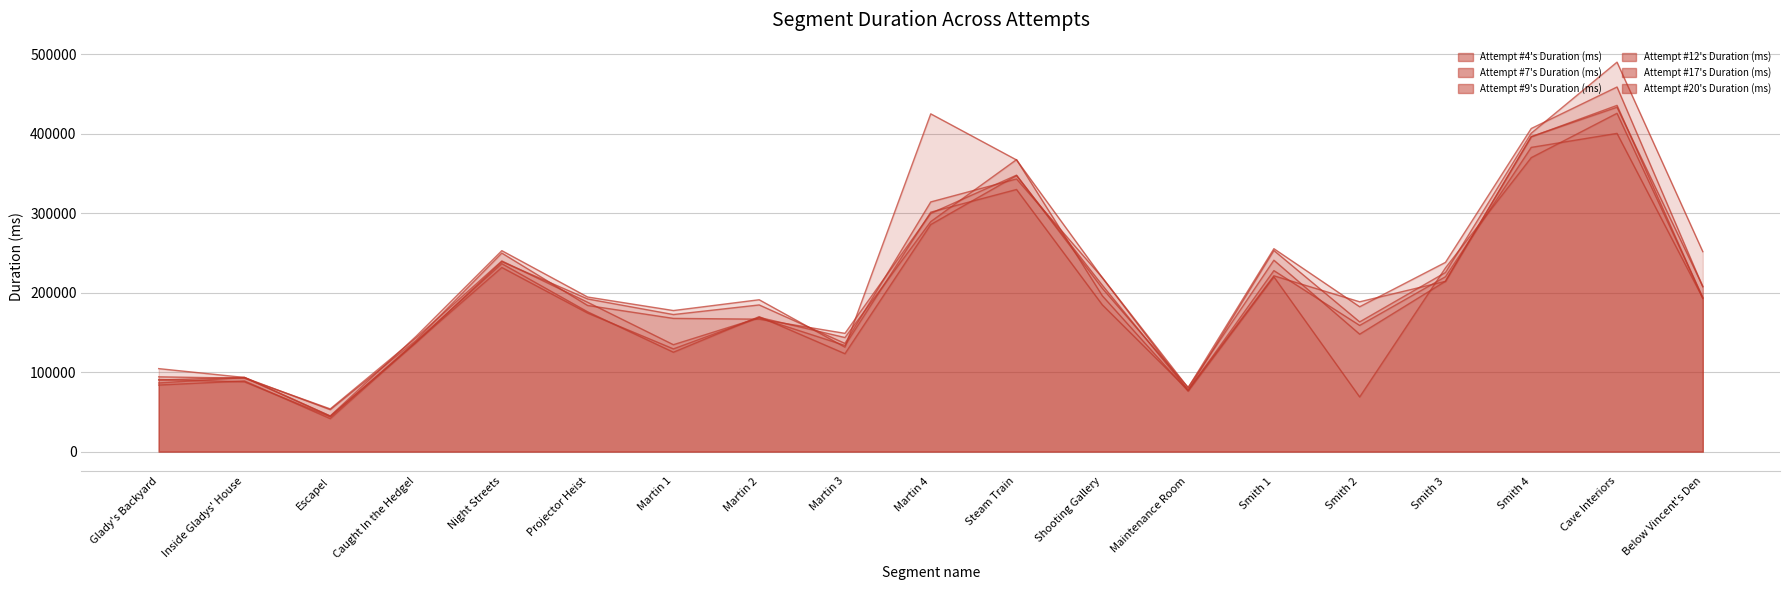

Reading left to right, transcribe all the data shown in this chart.

Attempt #4's Duration (ms): 89997	93438	44900	145006	252770	194472	177438	191036	131374	424842	366878	218739	77268	252978	163163	225272	400515	489876	251509
Attempt #7's Duration (ms): 104394	93270	44569	137103	238970	192039	172413	184501	136131	314048	342972	218873	80335	255241	182202	238007	406409	458612	207238
Attempt #9's Duration (ms): 86372	93137	52737	140067	249707	183838	167578	166598	148769	299677	347709	205436	80777	240765	147704	214272	395919	435505	192638
Attempt #12's Duration (ms): 94074	92340	53735	143107	239841	187877	134489	168338	133533	301180	329704	184647	77404	221172	188462	214202	396211	433117	207904
Attempt #17's Duration (ms): 90673	87801	43700	138700	236413	175839	125028	169779	123168	285605	347210	209305	76965	227677	158736	219972	382646	400272	193043
Attempt #20's Duration (ms): 83733	88900	41465	137593	231620	174271	129209	168863	143500	289307	367284	196033	75979	219866	68734	231067	369743	425551	194114